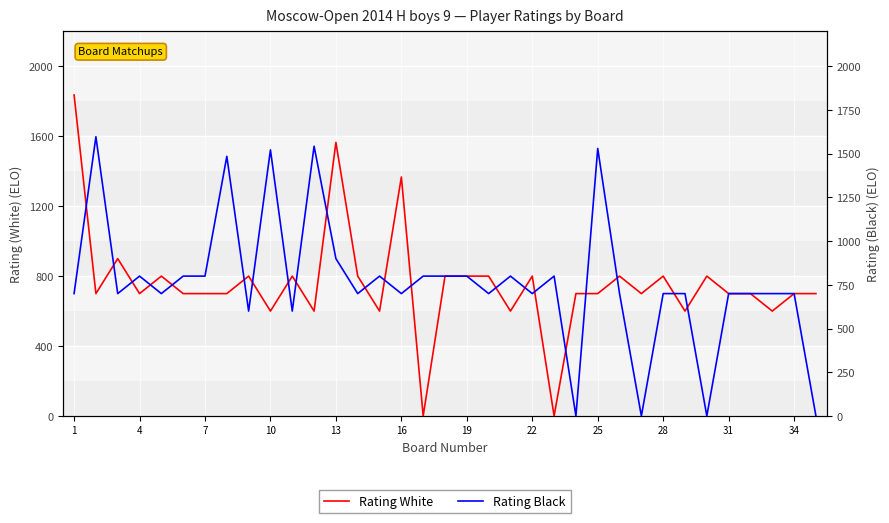

How many lines are shown in the chart?

2